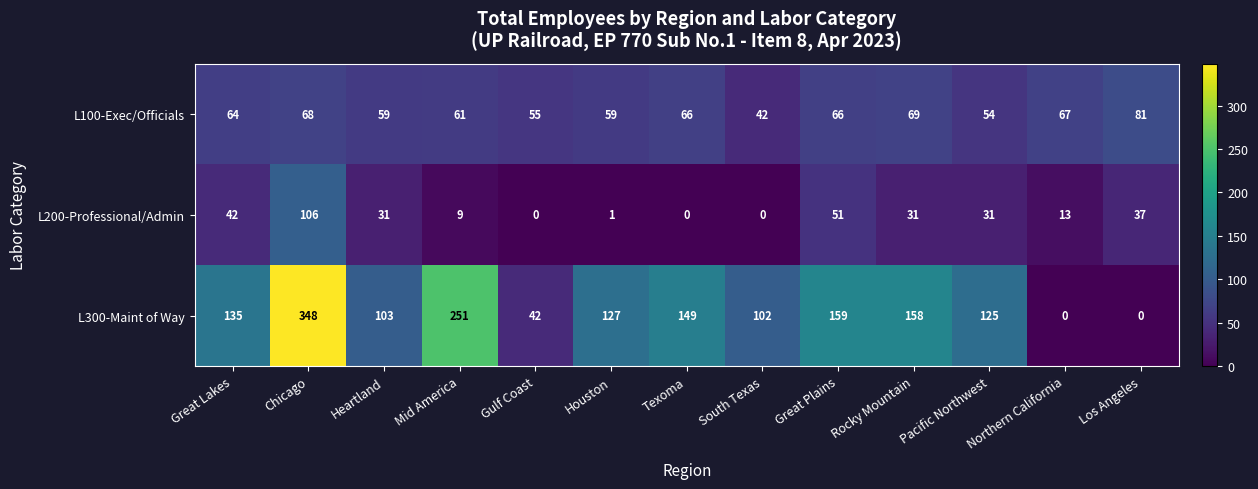

Which series has the largest total across all categories?

L300-Maint of Way